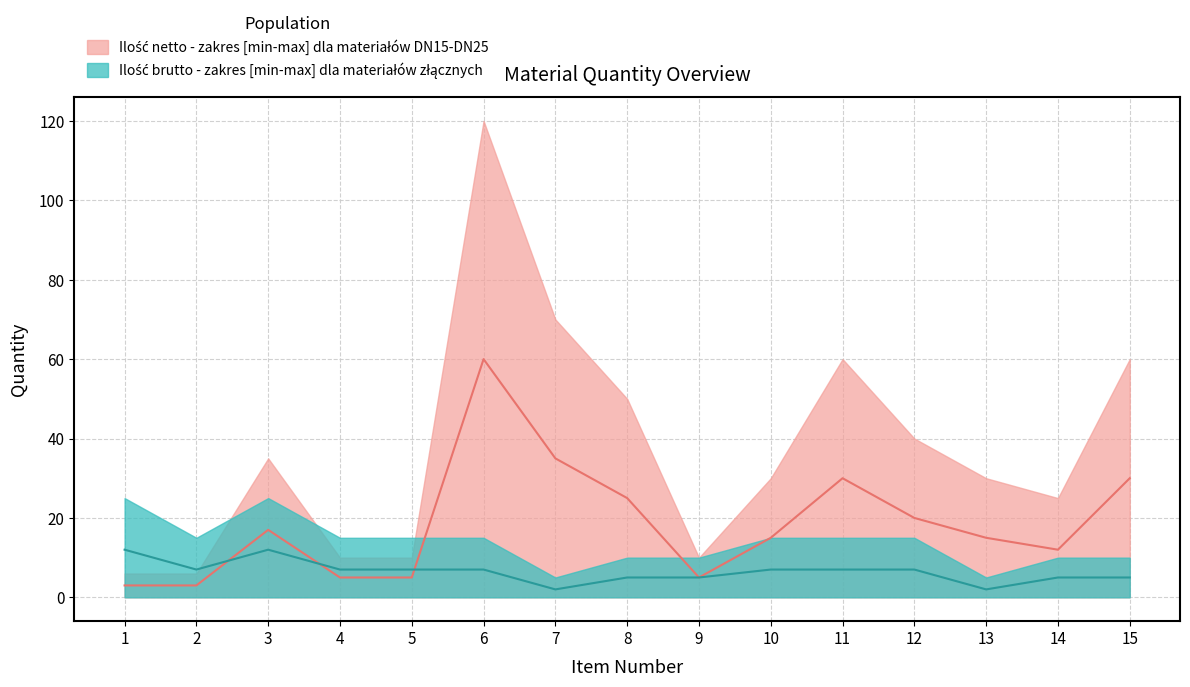

Rank the categories by value from lowest to highest.

1, 2, 4, 5, 9, 14, 10, 13, 3, 12, 8, 11, 15, 7, 6